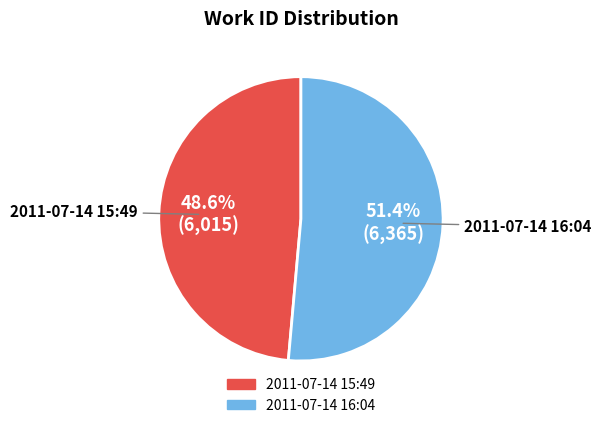

Which has a higher value, 2011-07-14 15:49 or 2011-07-14 16:04?

2011-07-14 16:04